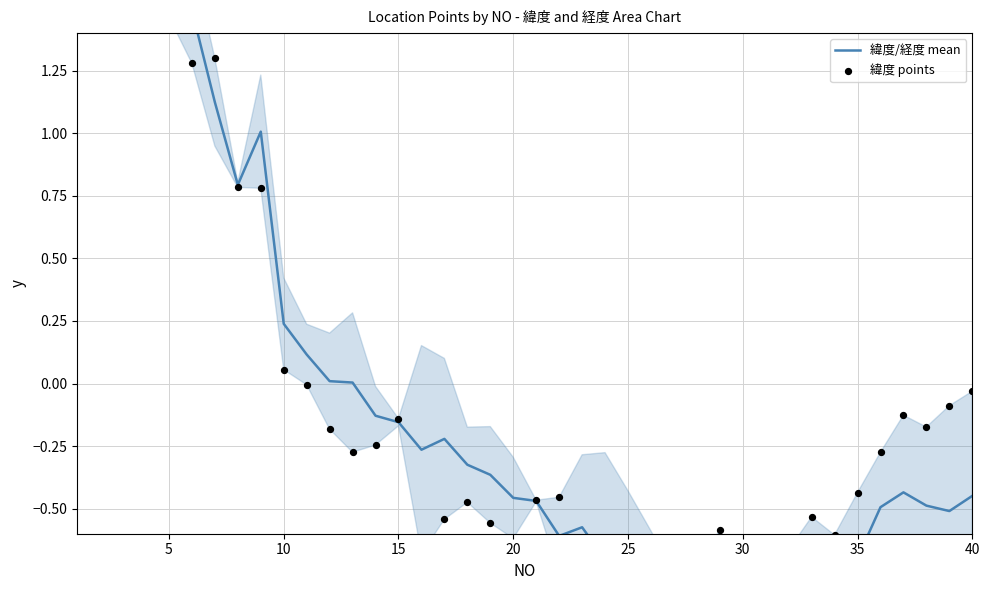

Which series reaches the minimum Y coordinate?

緯度/経度 mean